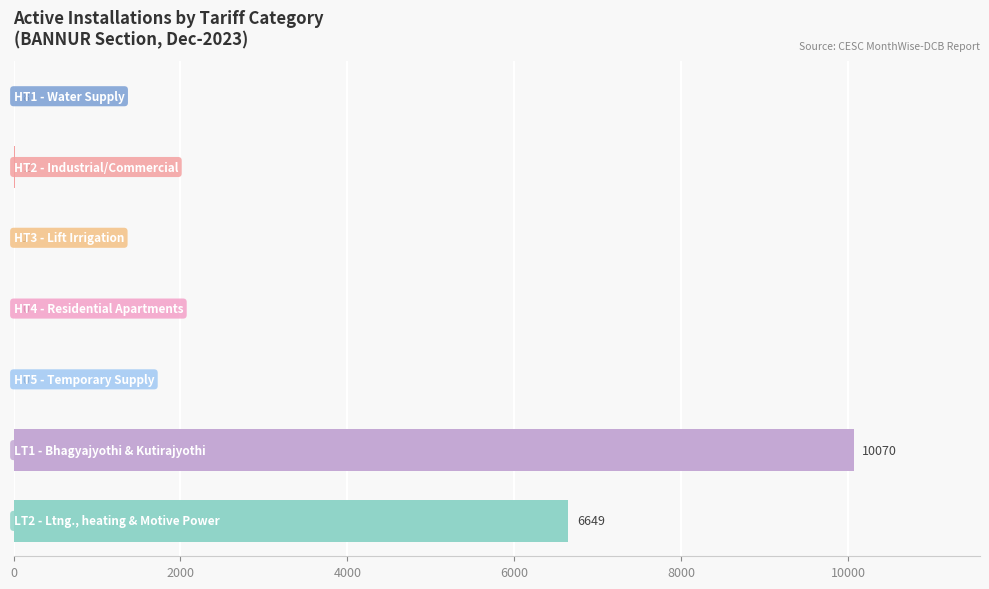

What is the sum of all values?

16750